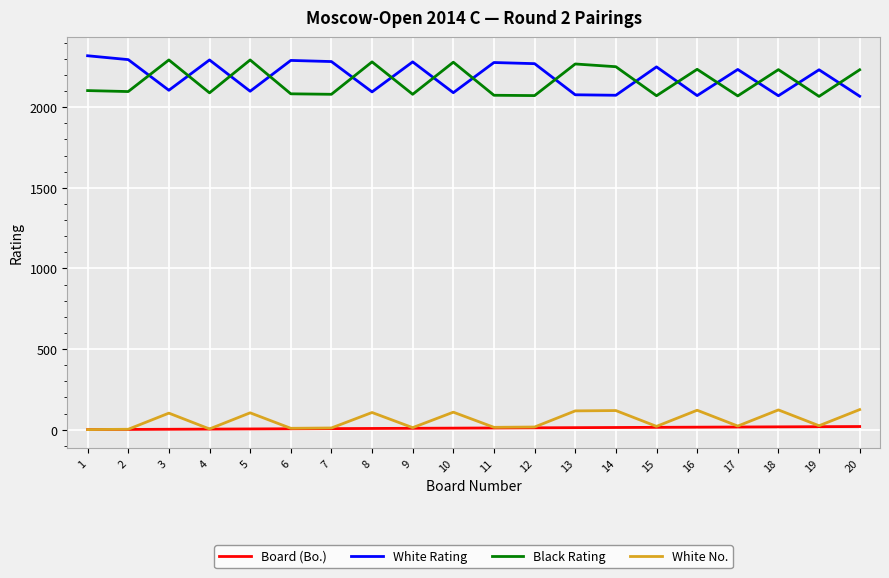

True or false: White No. and Black Rating cross at least once.

False